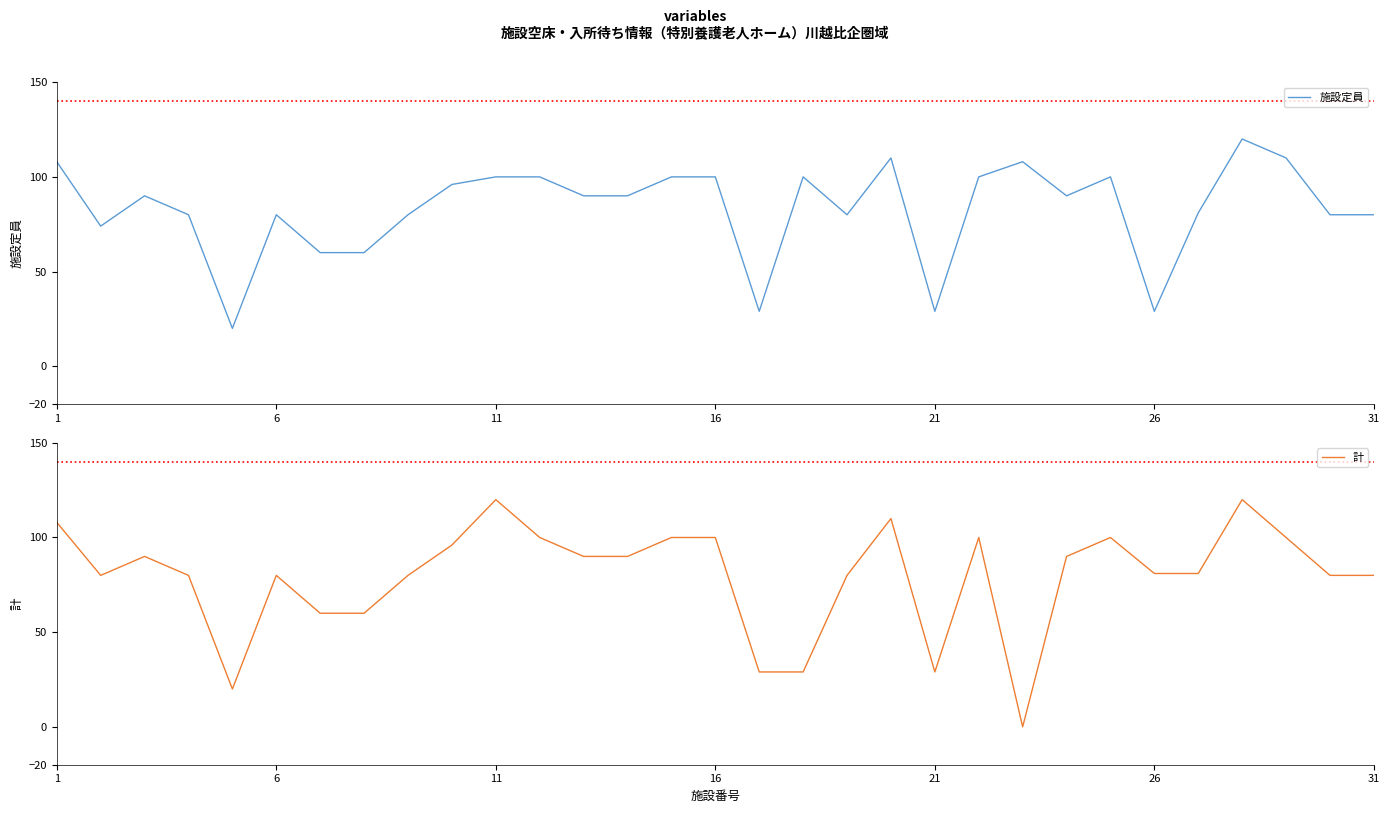

True or false: 施設定員 and 計 cross at least once.

False